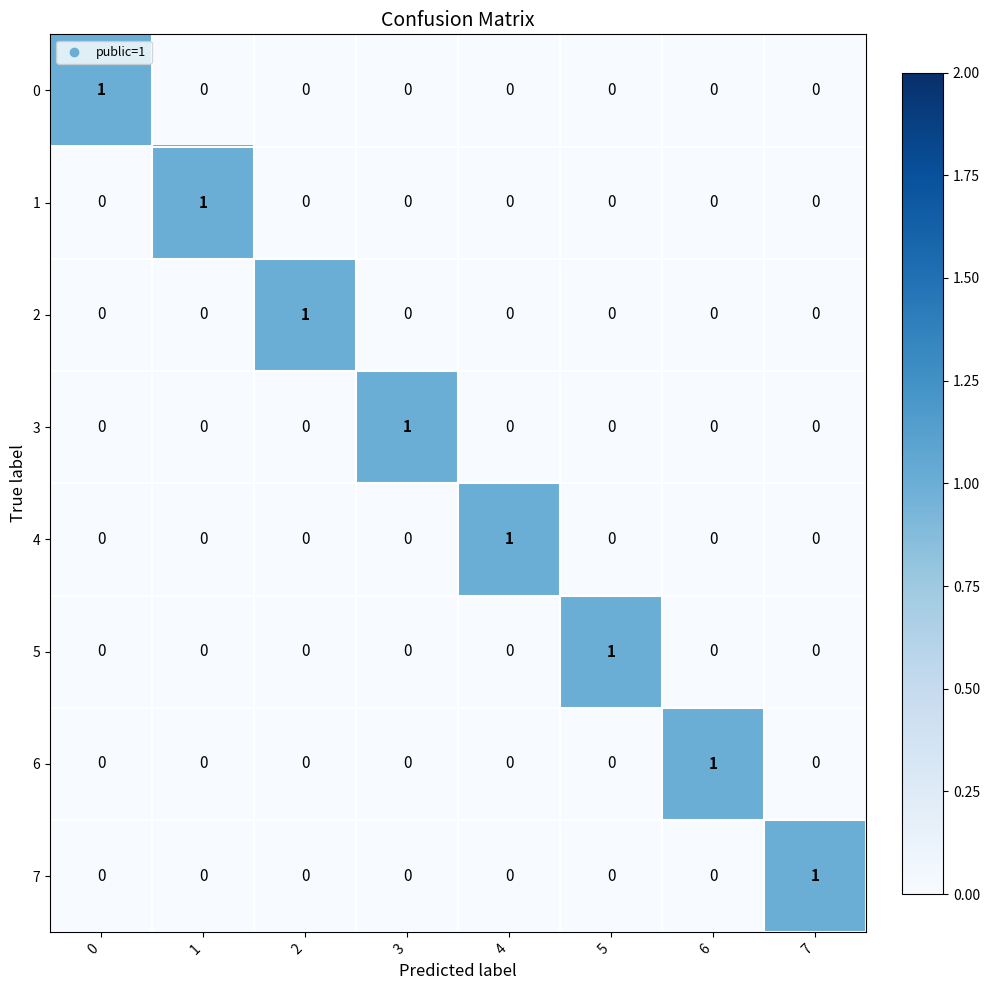

The value of 2 at 1 is 0. True or false?

True